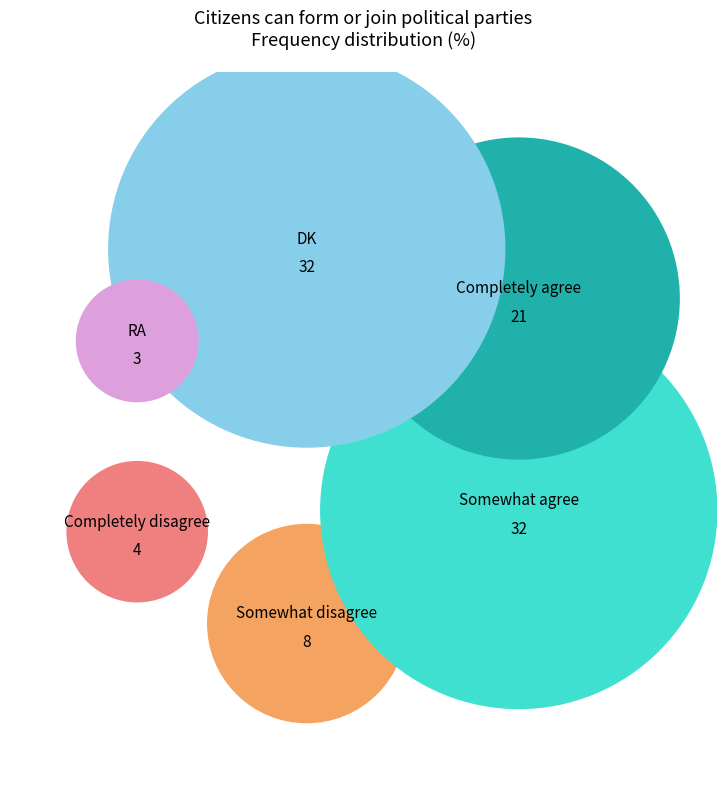

Is Somewhat disagree the majority of the pie?

No